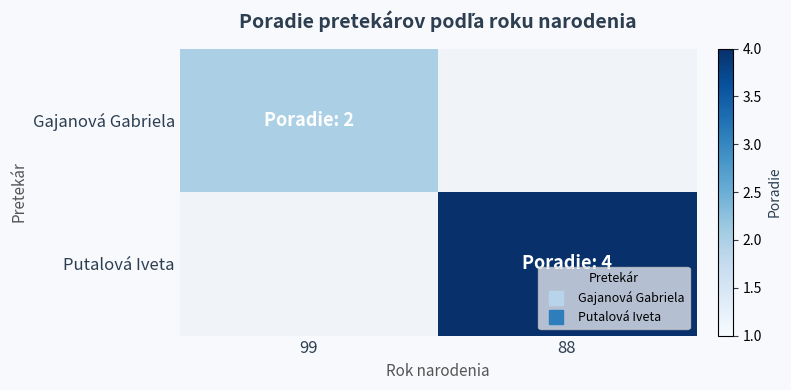

Reading left to right, extract all data points from this chart.

Gajanová Gabriela: 99=2	88=0
Putalová Iveta: 99=0	88=4